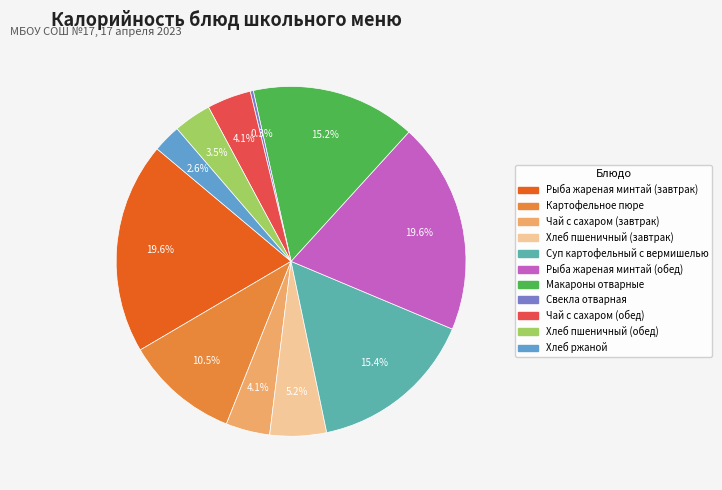

Do Рыба жареная минтай (завтрак) and Картофельное пюре together represent more than half of the pie?

No